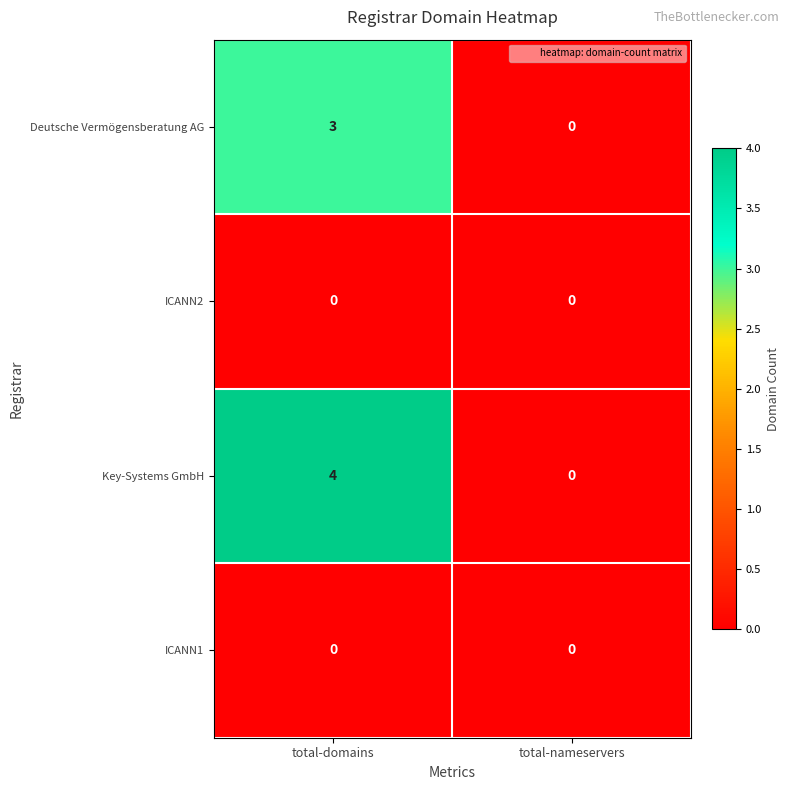

Reading left to right, extract all data points from this chart.

Deutsche Vermögensberatung AG: 3	0
ICANN2: 0	0
Key-Systems GmbH: 4	0
ICANN1: 0	0